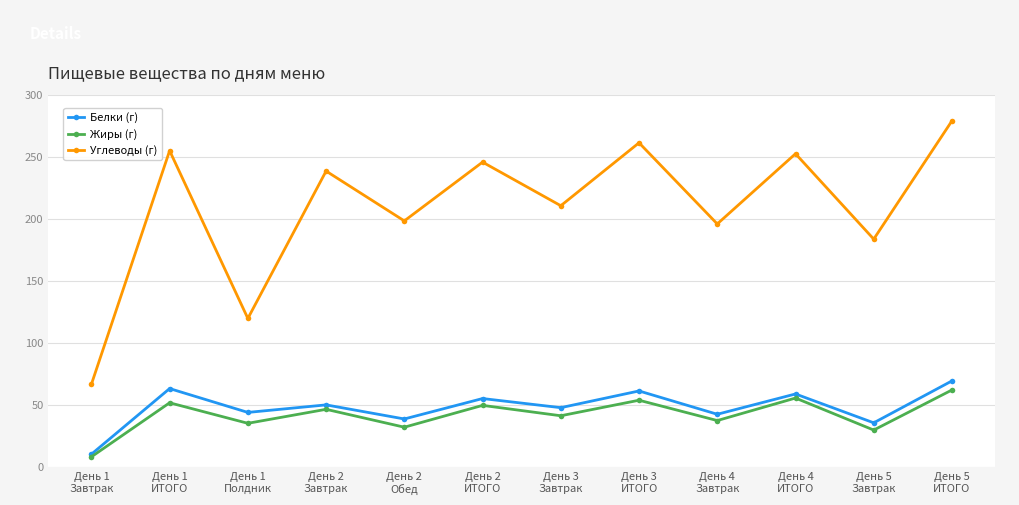

How many data points in Углеводы (г) are above 238?

6